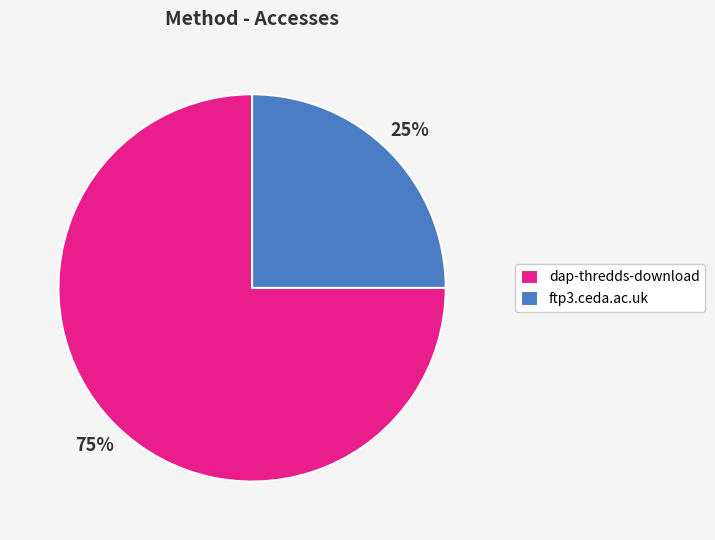

Which category has the smallest portion of the pie?

ftp3.ceda.ac.uk